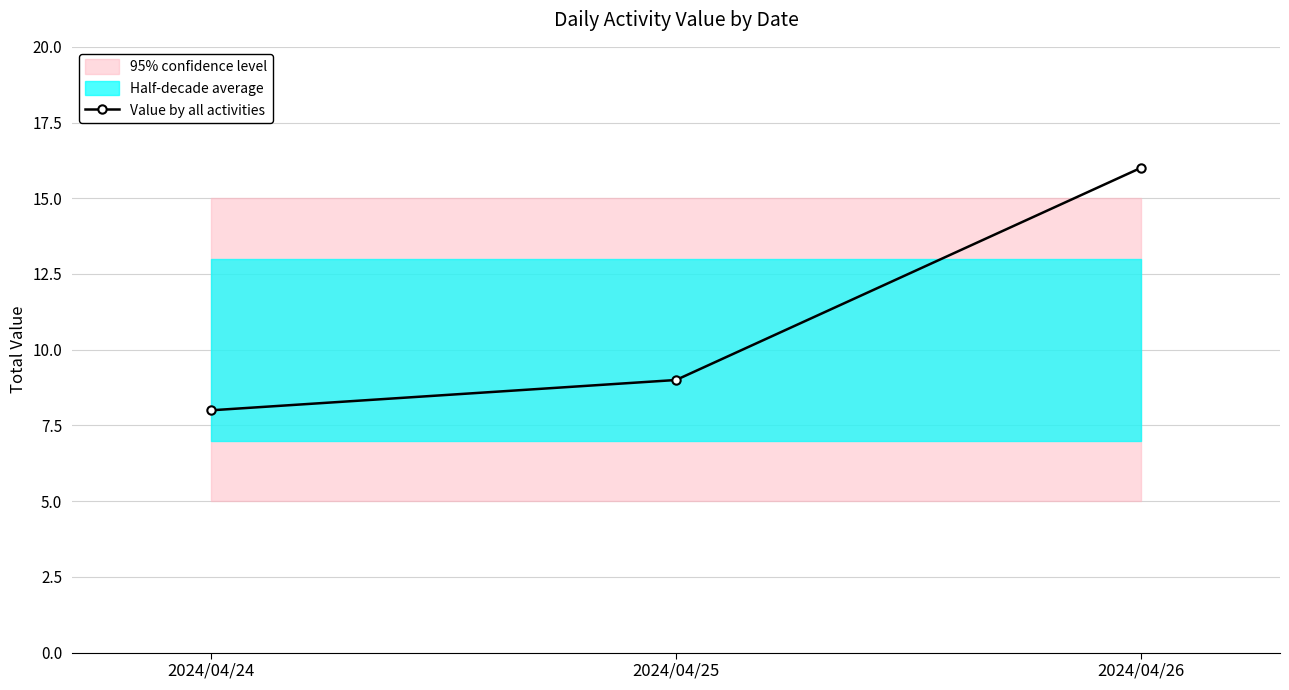

Reading right to left, transcribe all the data shown in this chart.

16	9	8